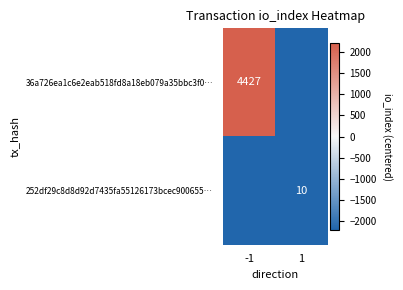

True or false: 36a726ea1c6e2eab518fd8a18eb079a35bbc3f0… has a value of 4427.0 at -1.

True